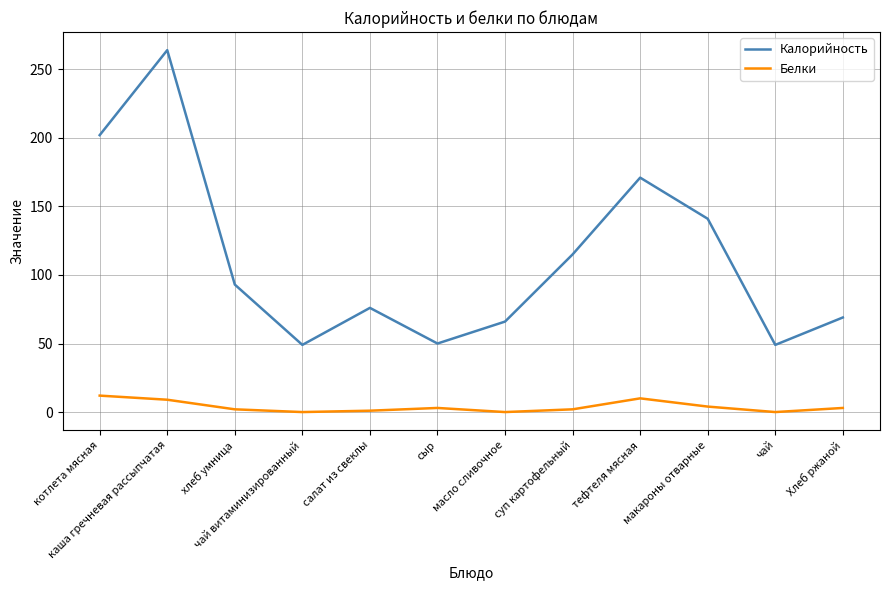

What is the maximum value shown in the chart?

264